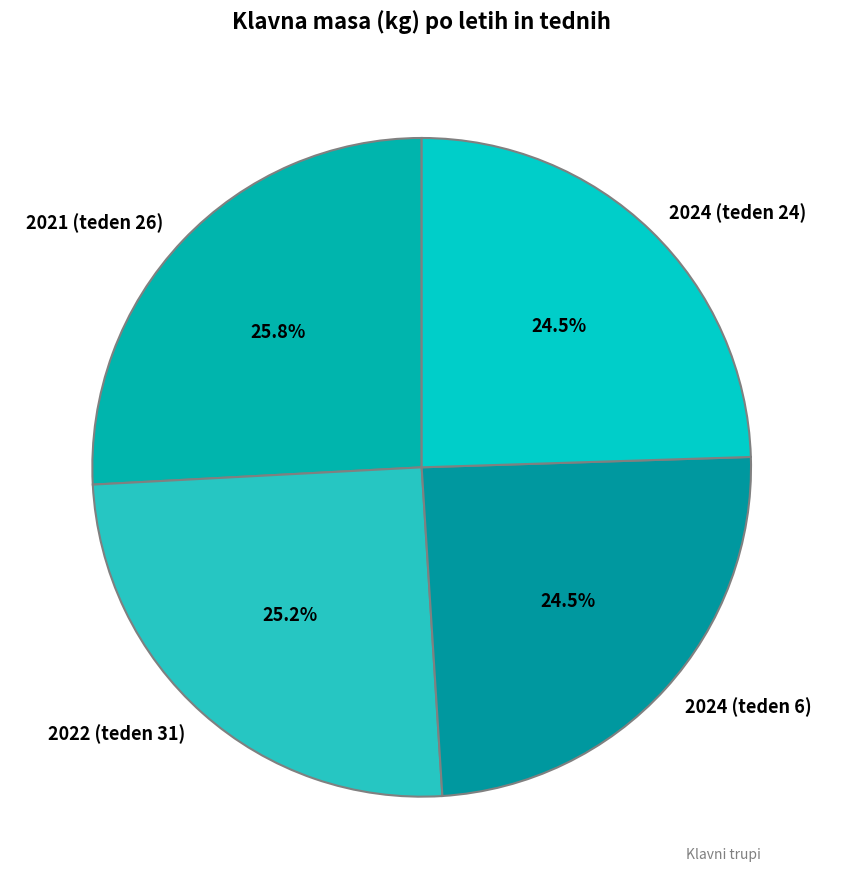

Which category has the biggest portion of the pie?

2021 (teden 26)